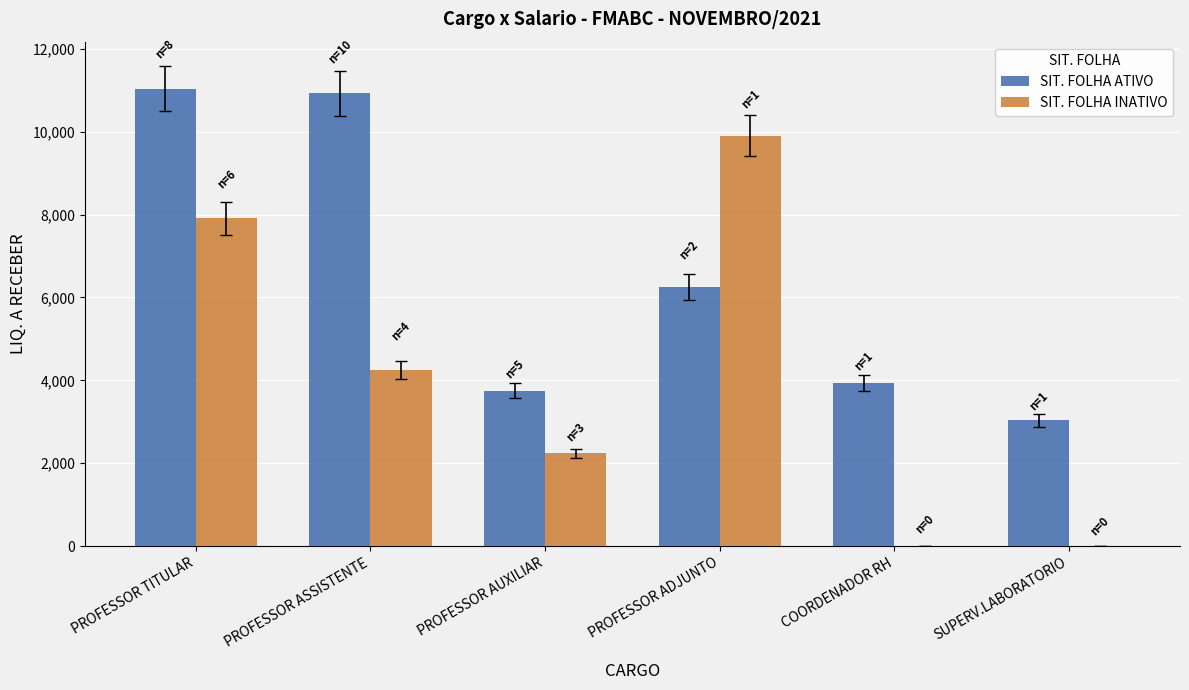

How many groups of bars are there?

6